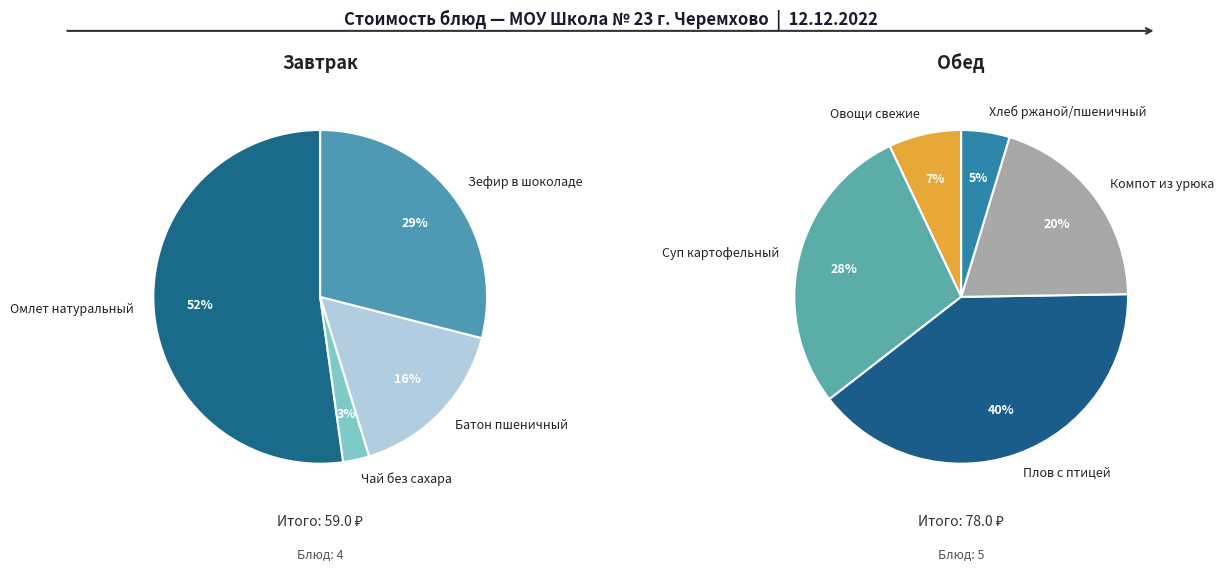

Which slice is the smallest?

Чай без сахара